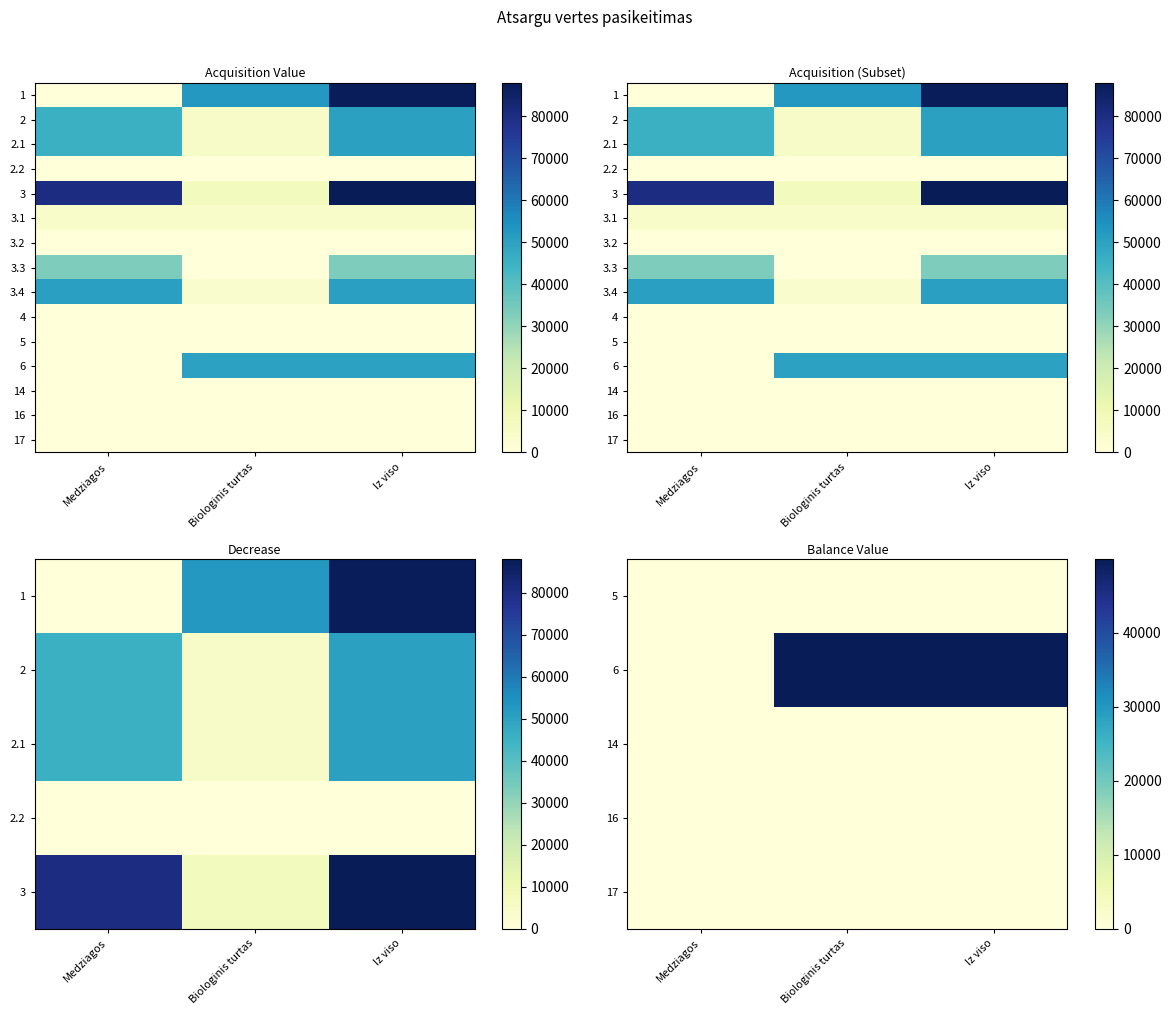

At how many categories does at least one series exceed 29672?

3